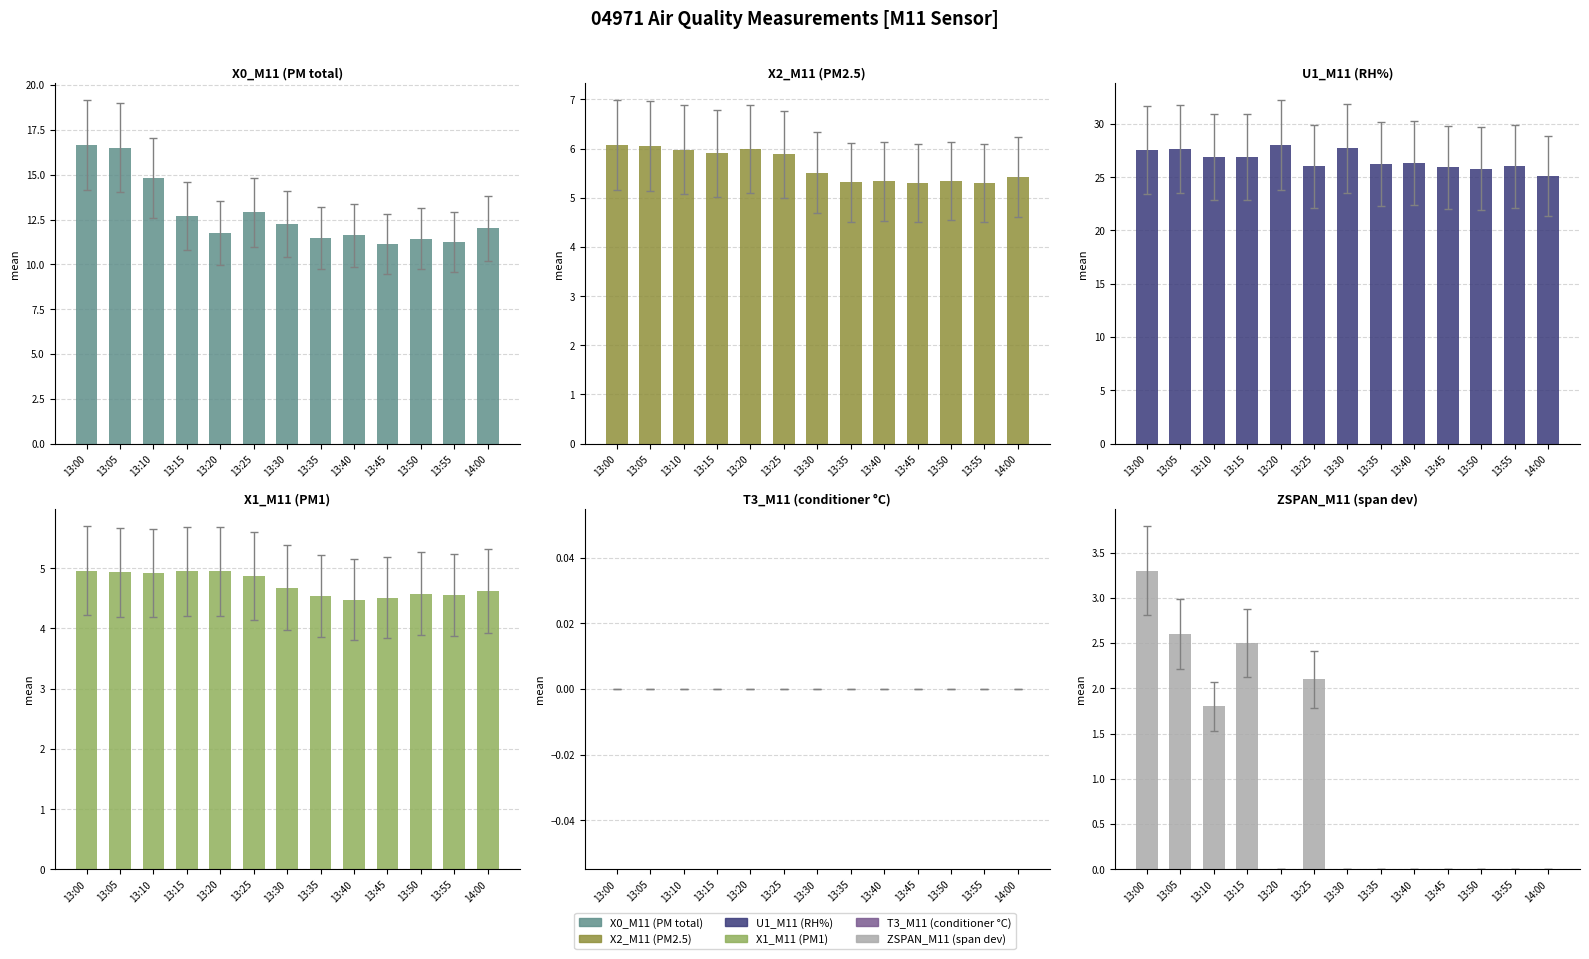

True or false: U1_M11 (RH%) has a value of 16.3 at 14:00.

False